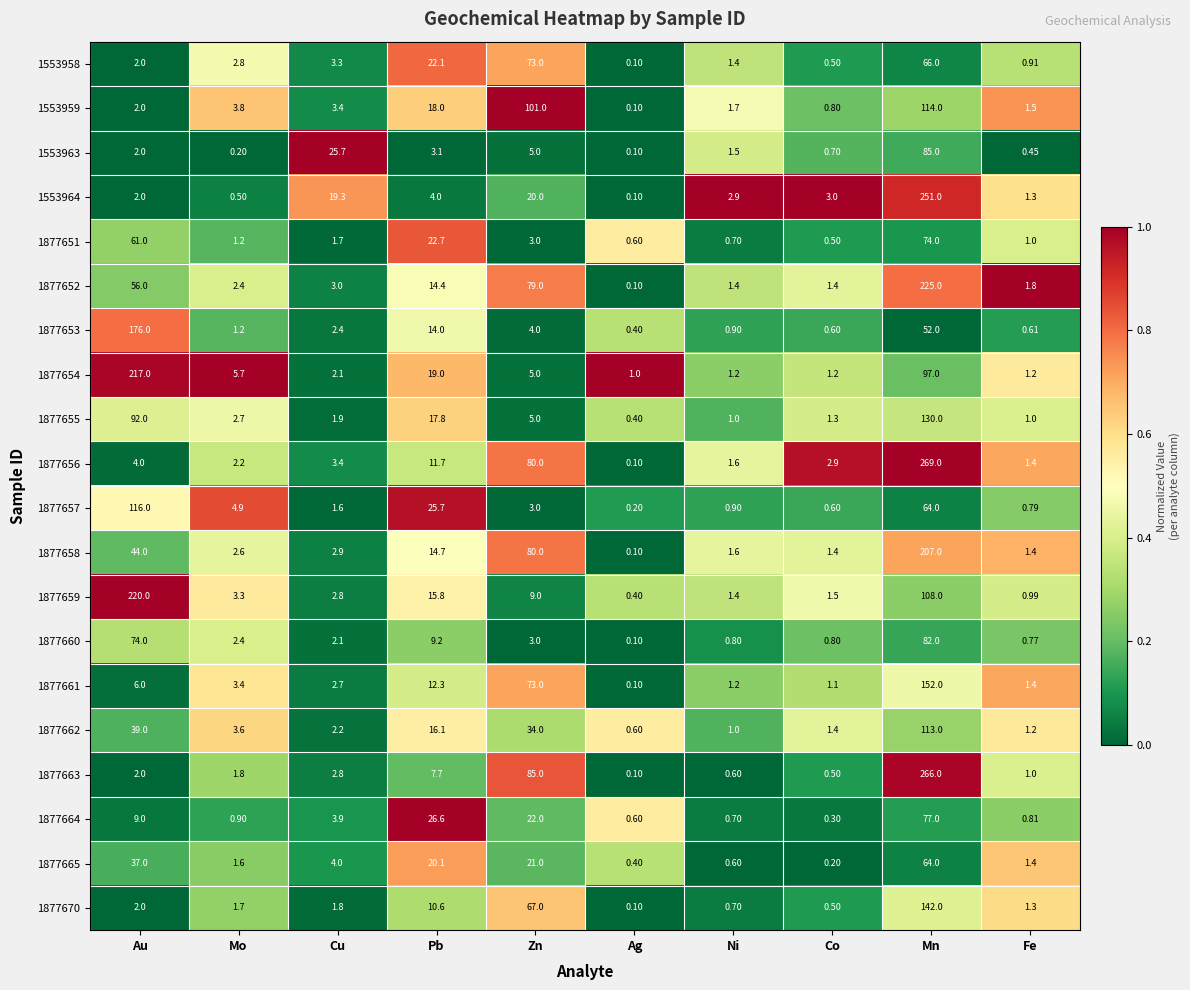

At which label does 1877662 reach its peak?

Mn